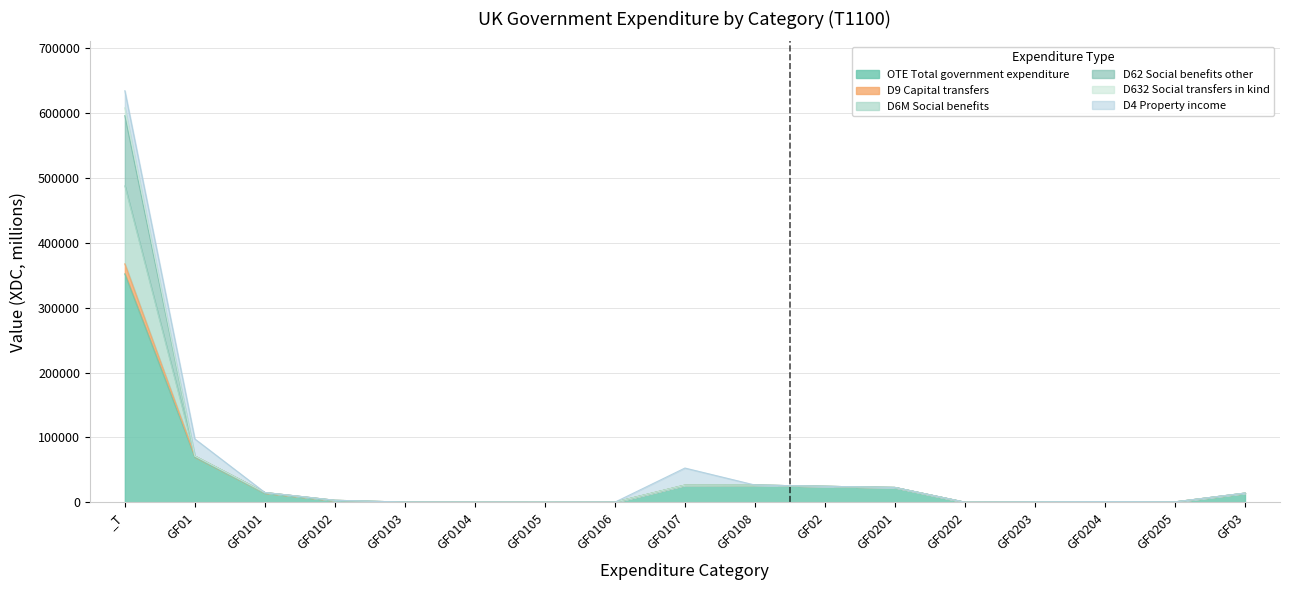

Between GF0202 and GF0205, which series saw the biggest shift?

OTE Total government expenditure